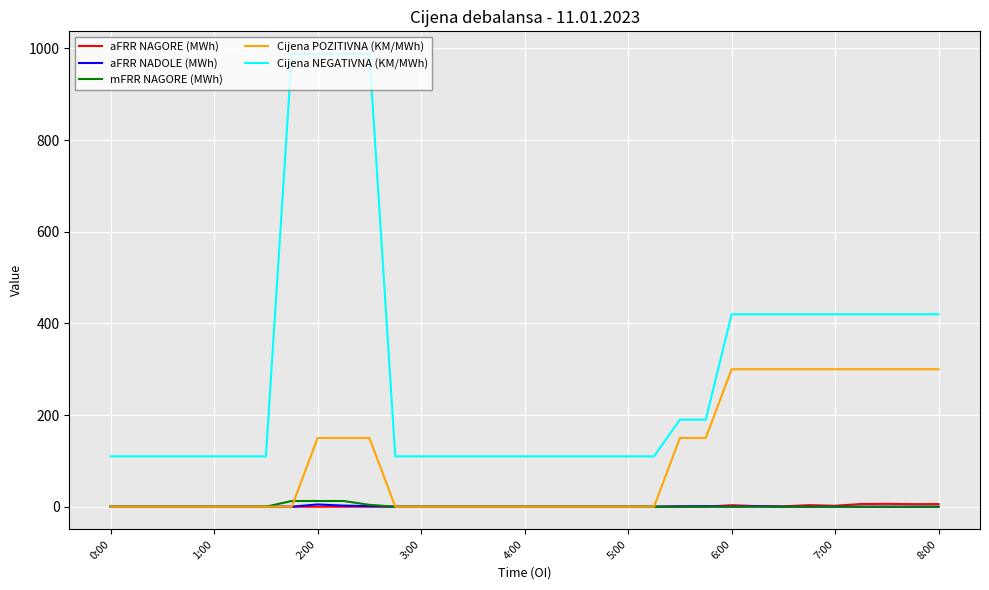

Count the number of data series in this chart.

5